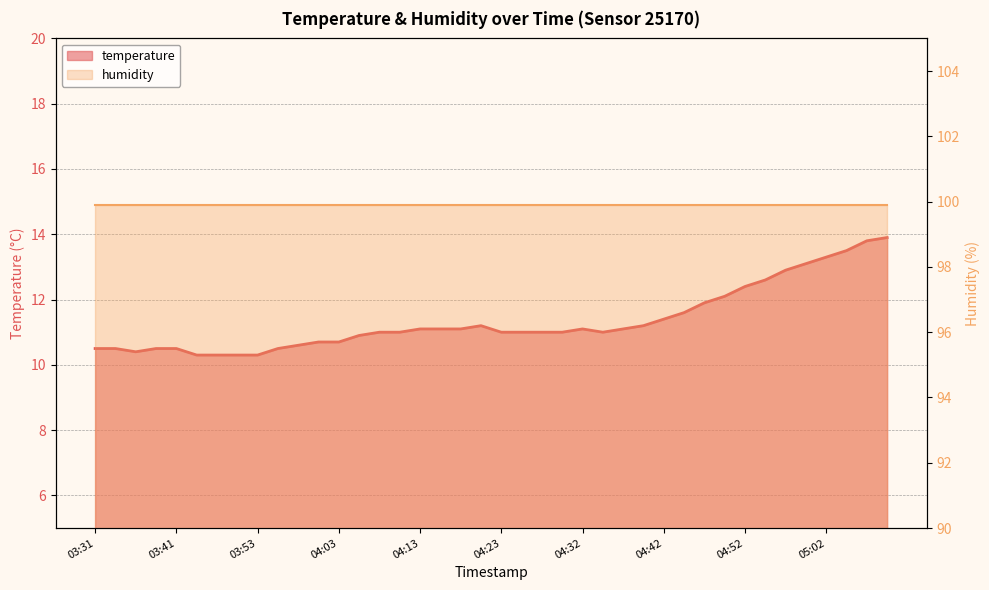

At which category does the chart reach its peak across all series?

05:09